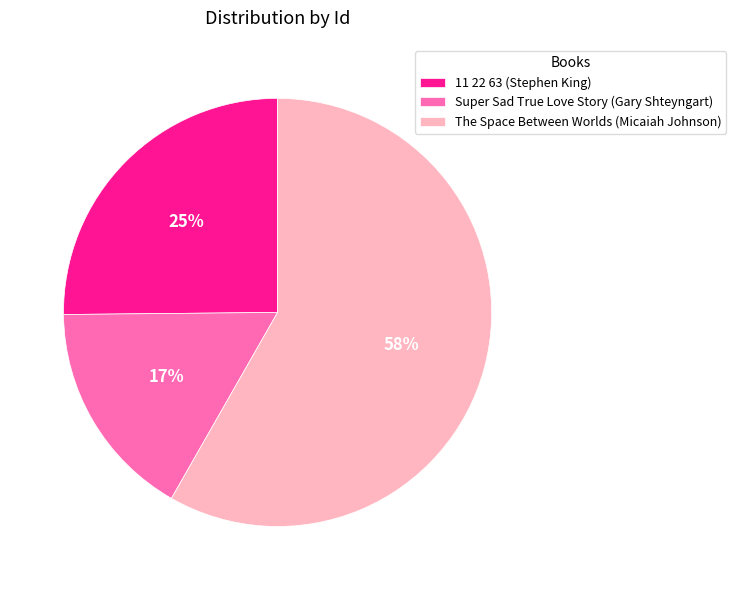

Which slice is the smallest?

Super Sad True Love Story (Gary Shteyngart)